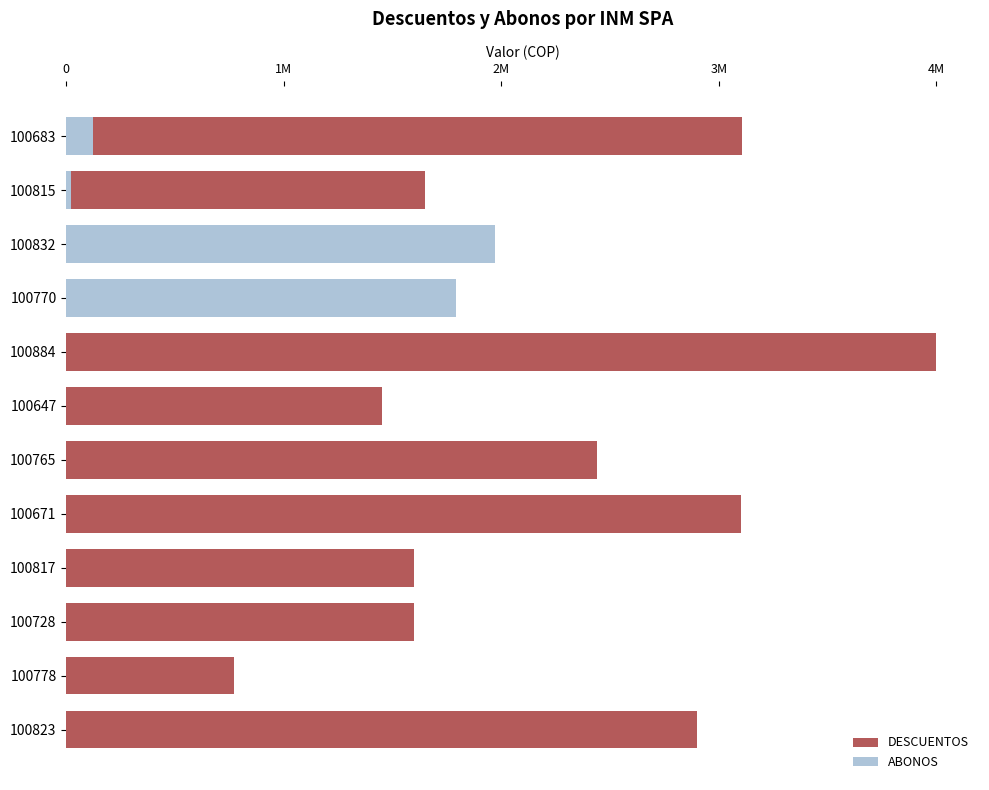

What is the maximum value for DESCUENTOS?

4000000